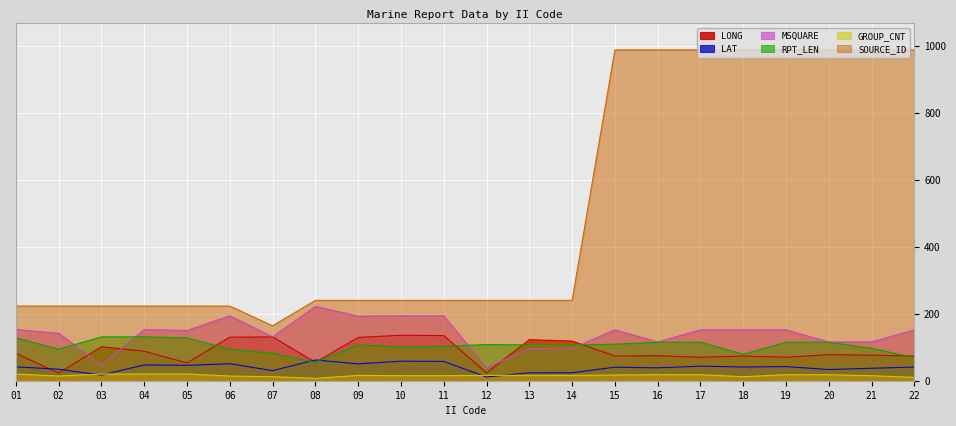

List the series in order of their peak value, lowest first.

GROUP_CNT, LAT, RPT_LEN, LONG, MSQUARE, SOURCE_ID